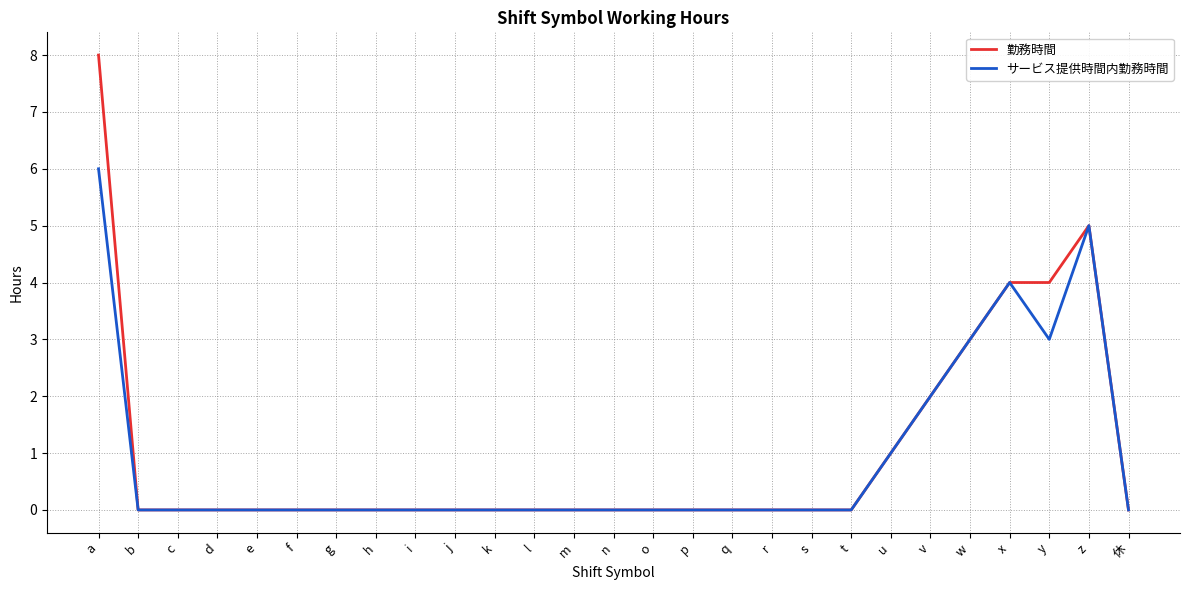

Which series has the widest spread of values?

勤務時間